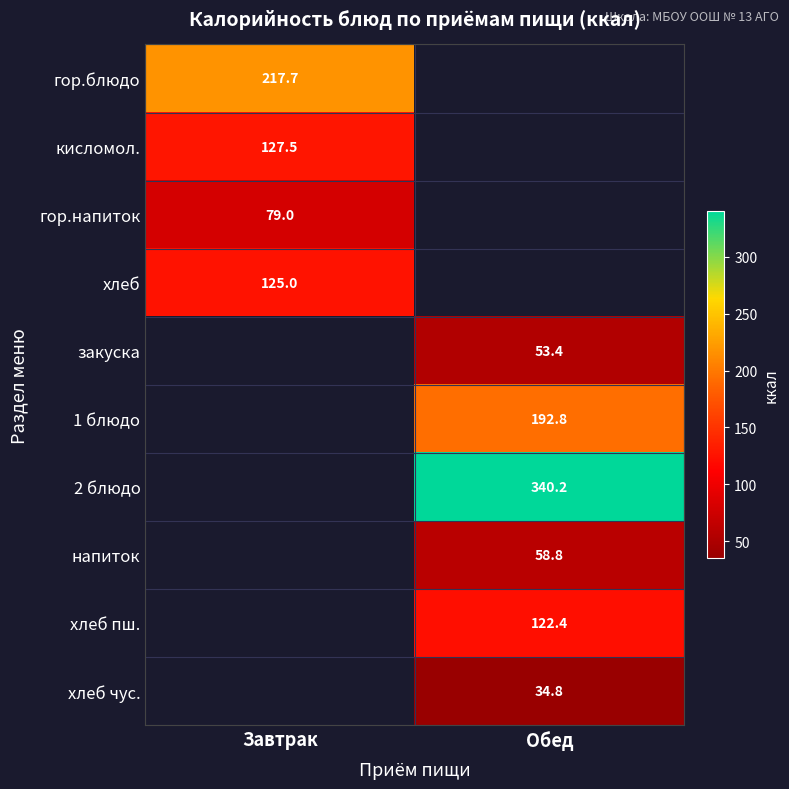

At which label is гор.напиток closest to 79?

Завтрак